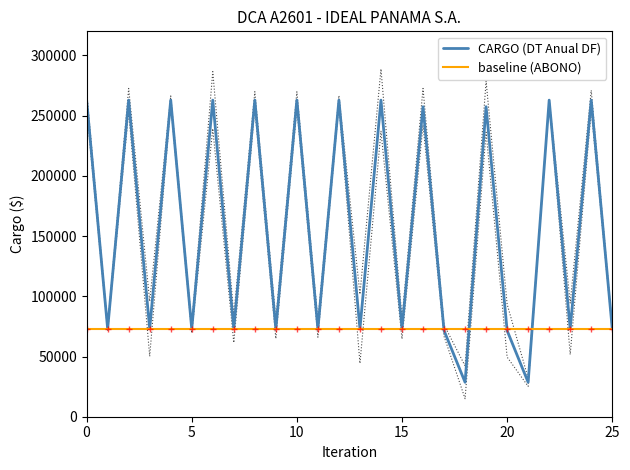

Which label corresponds to the smallest value in the chart?

18